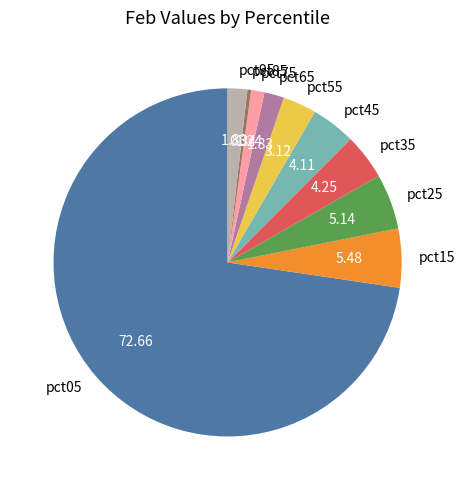

Is the sum of pct75 and pct95 greater than half?

No